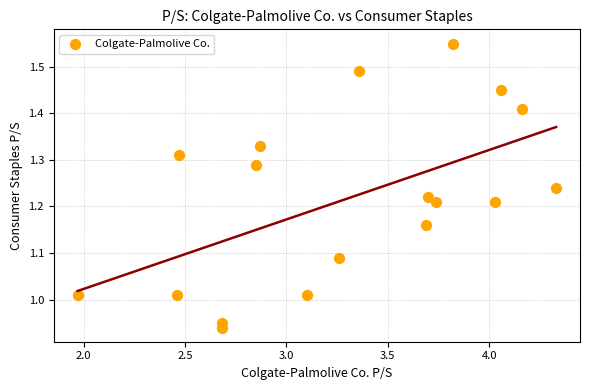

What is the range of Y values (max minus min)?

0.6